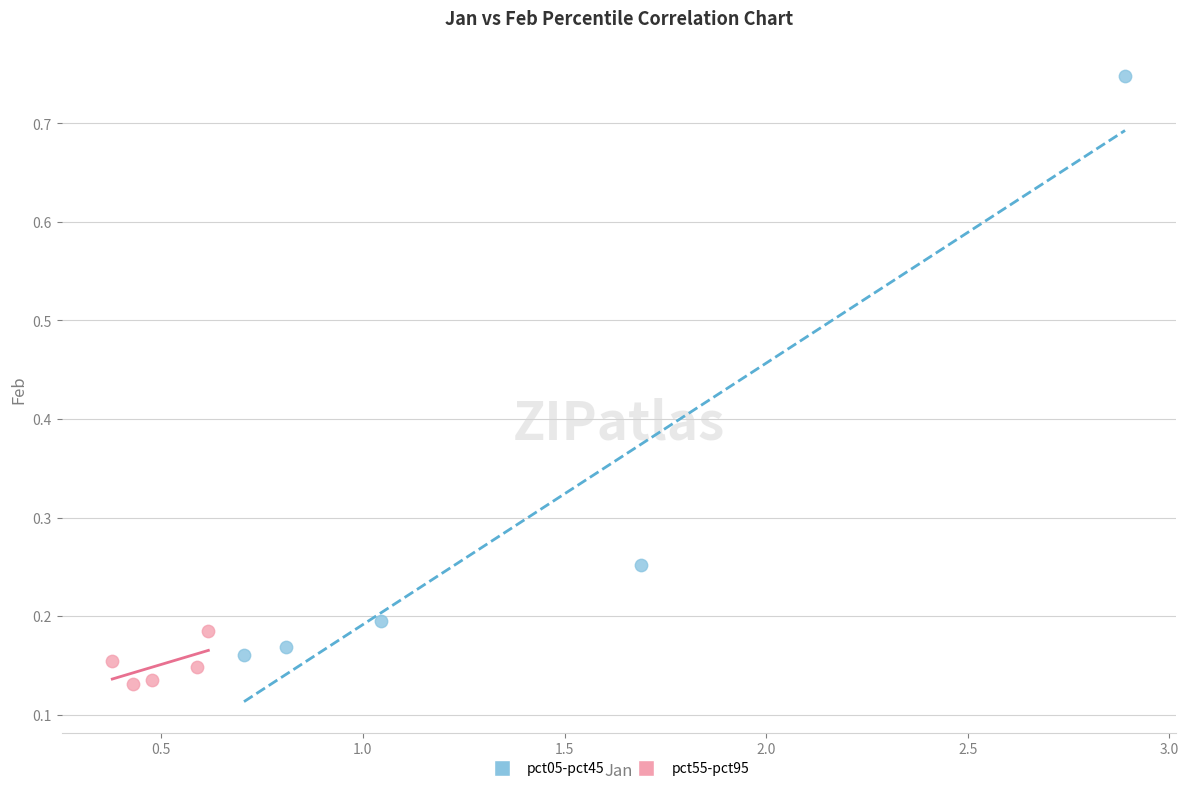

Which series contains the highest Y value?

pct05-pct45